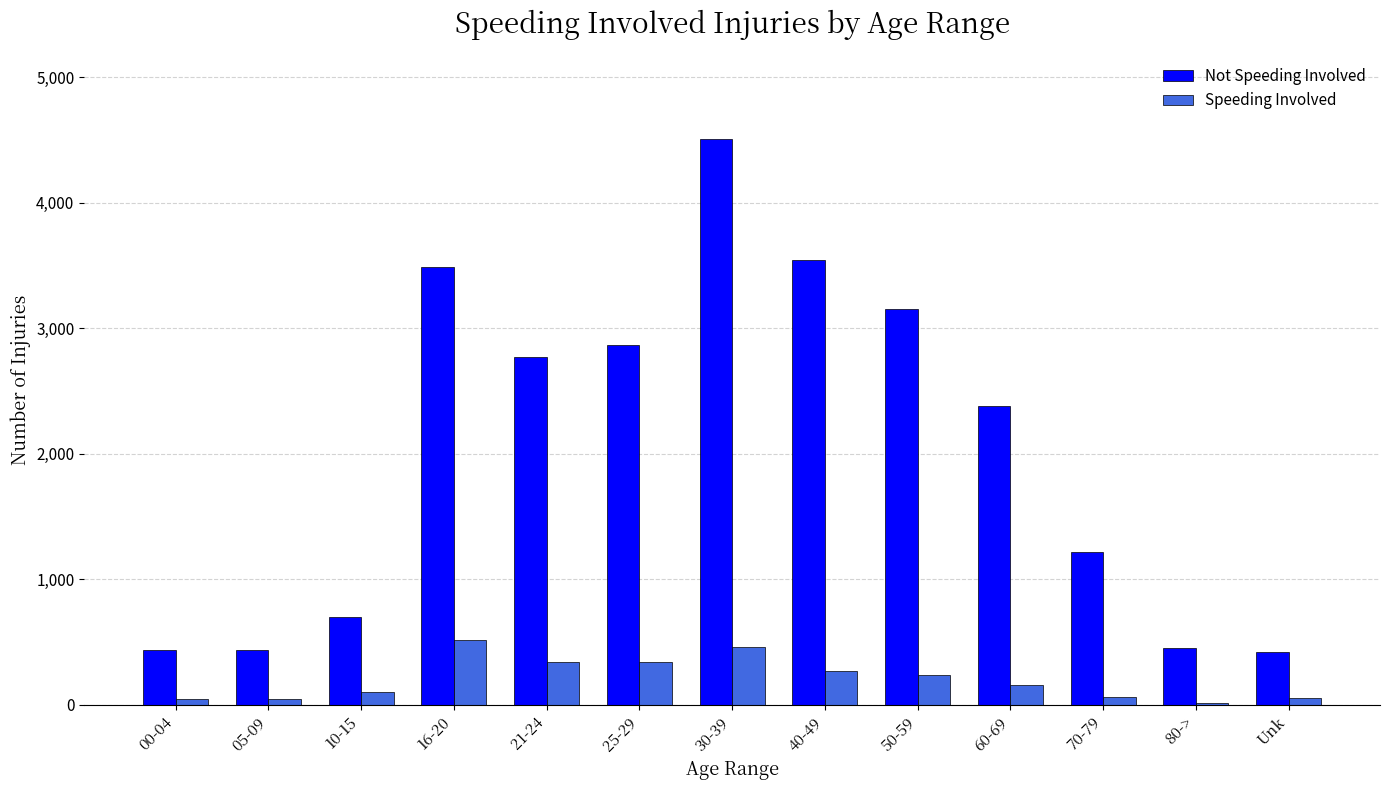

Which series has the largest range (max minus min)?

Not Speeding Involved